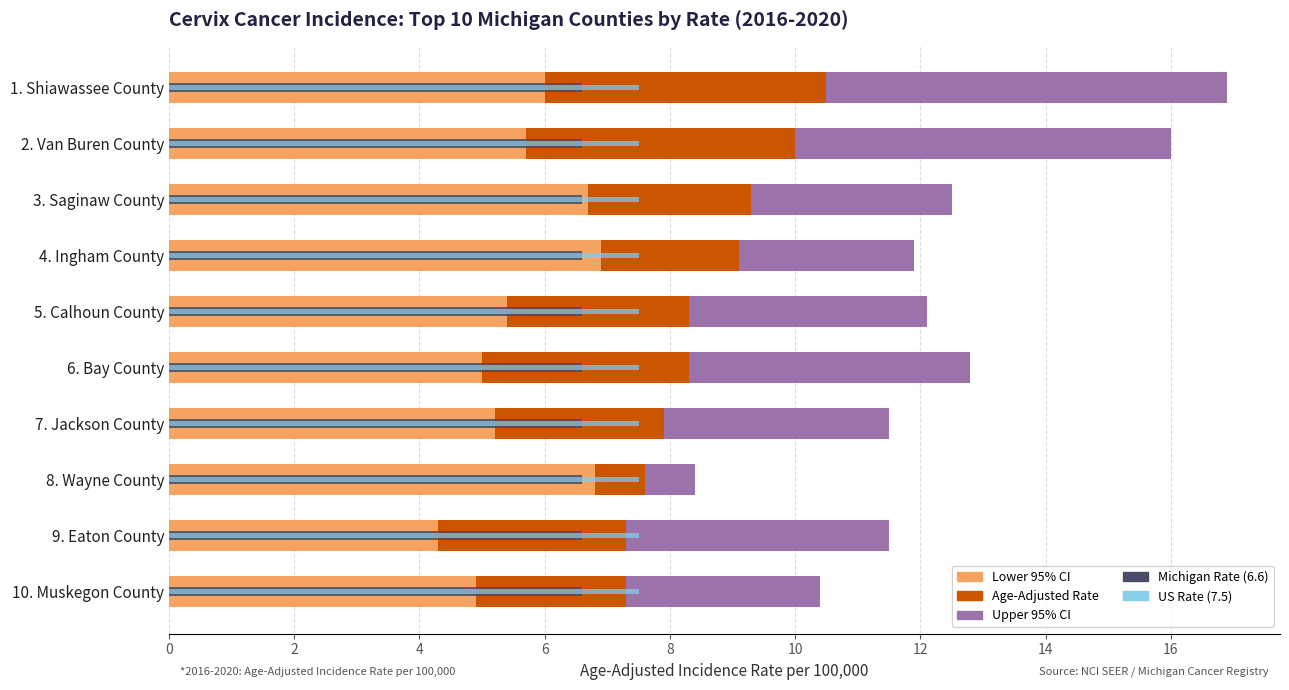

How many distinct data groups are displayed?

5